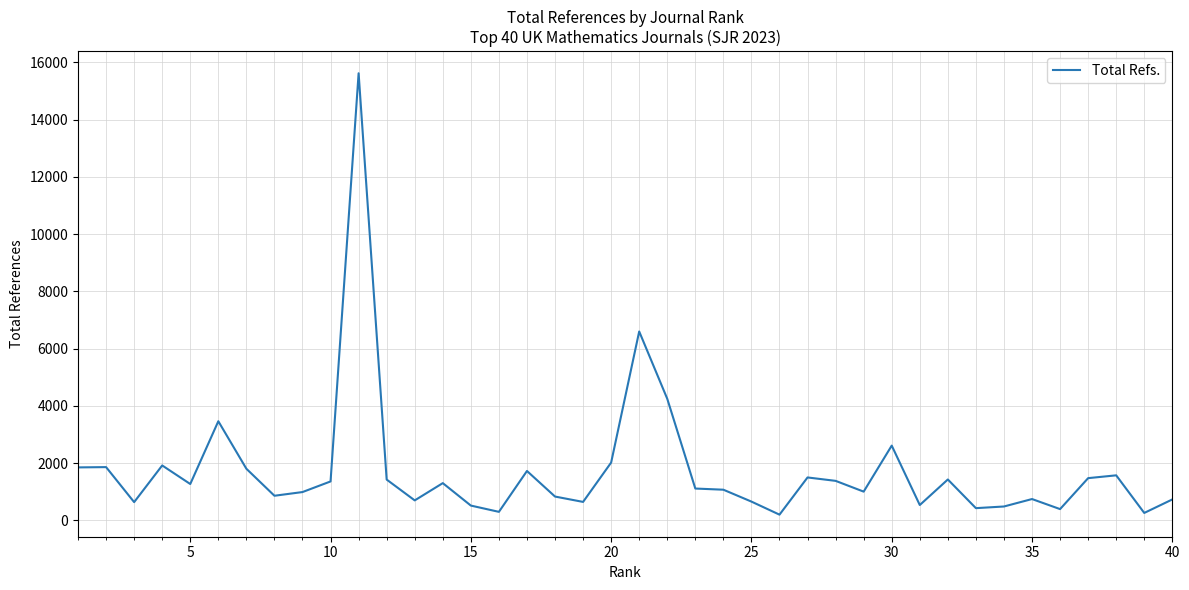

What is the difference between the maximum and minimum values?

15413